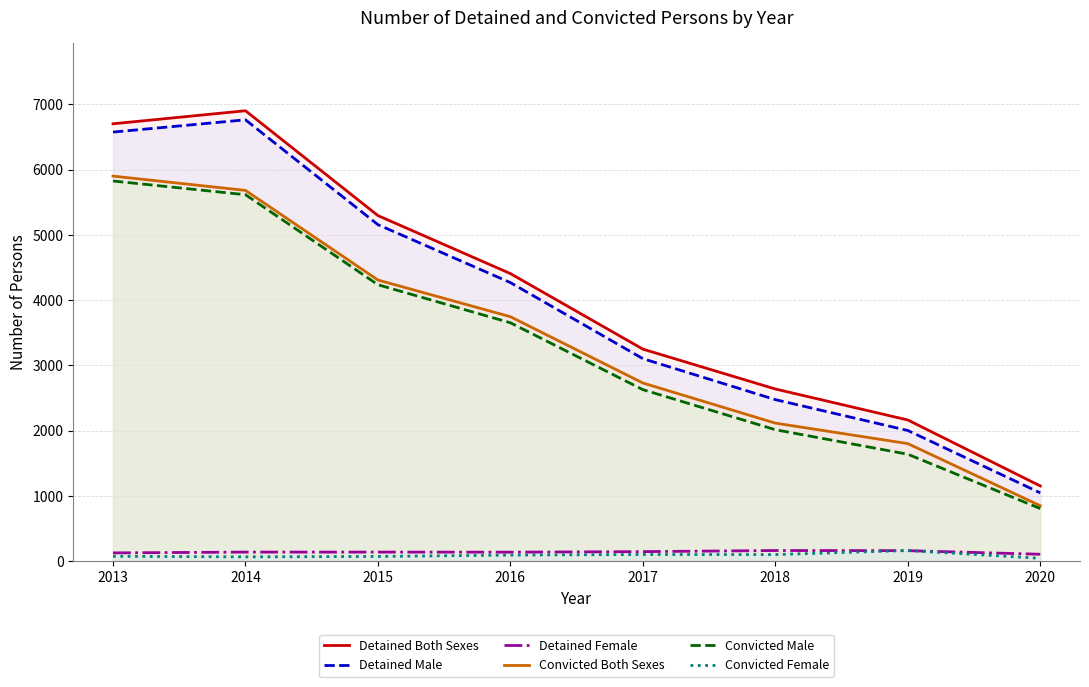

What is the sum of all Convicted Both Sexes values?

27140